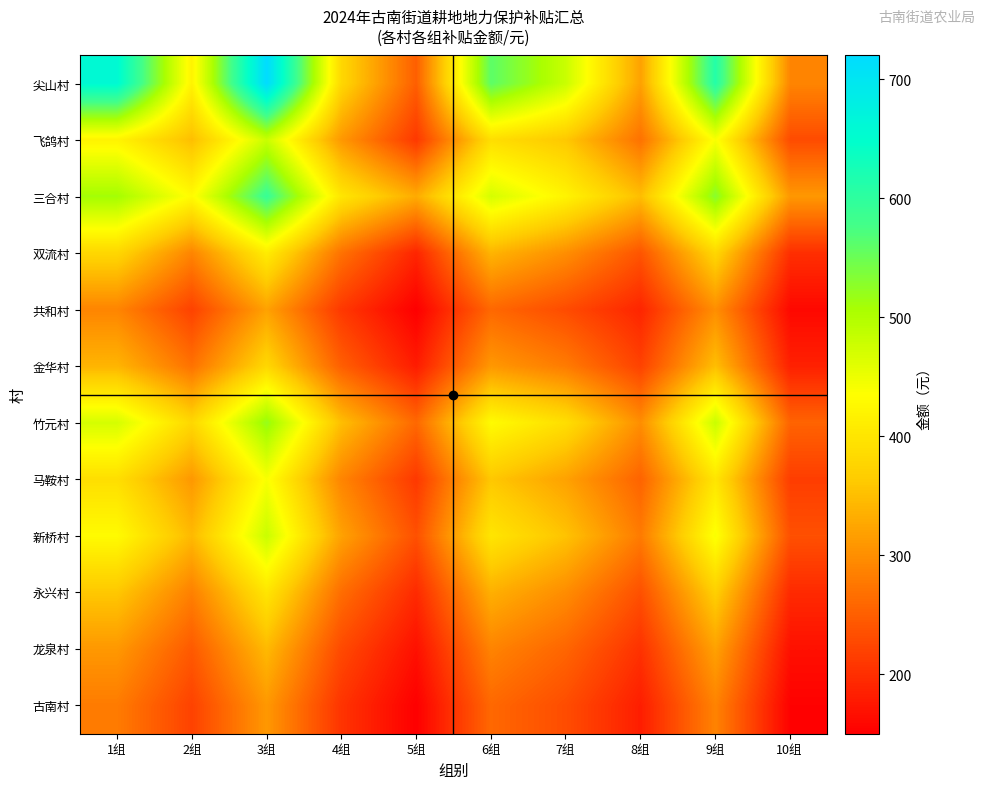

What is the difference between the highest and lowest values at 8组?

168